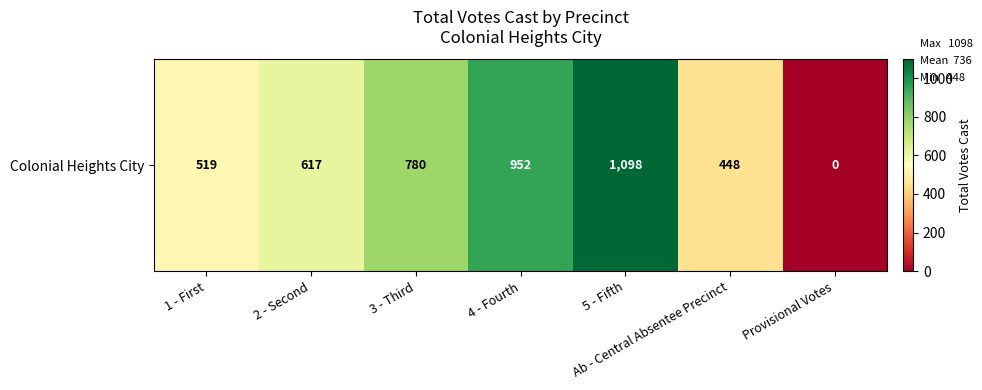

The chart shows a value of 780 at 3 - Third. True or false?

True